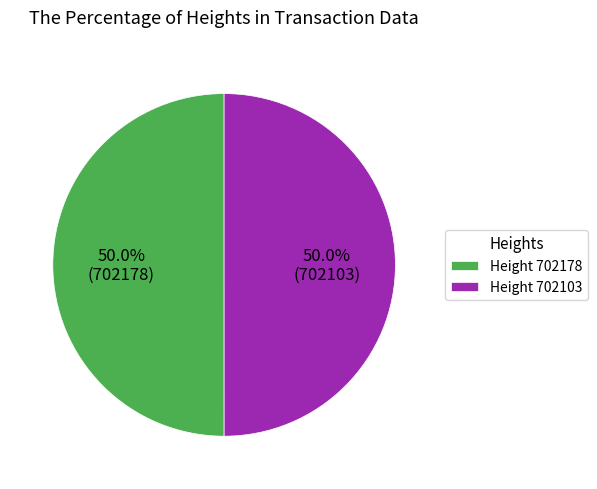

Approximately how many times larger is the value at Height 702178 compared to Height 702103?

1.0